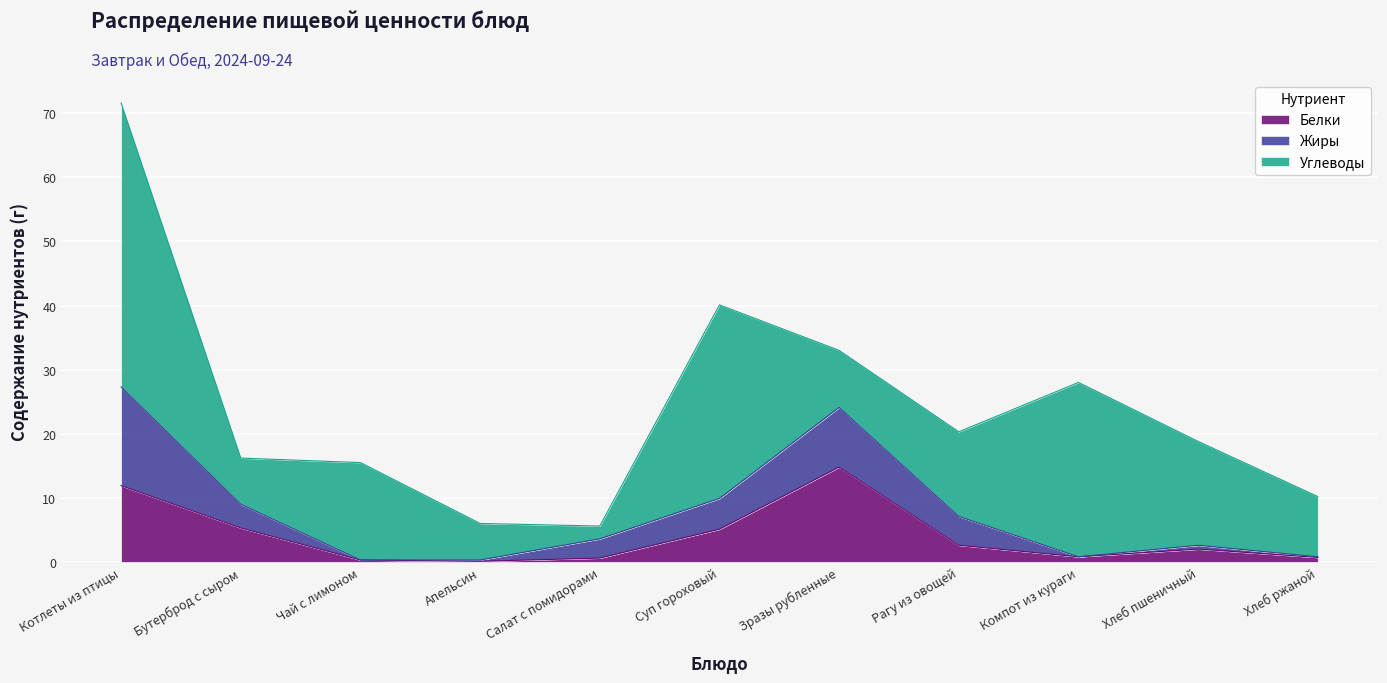

Reading right to left, extract all data points from this chart.

Белки: 0.7	2.0	0.8	2.6	14.8	5.1	0.6	0.1	0.3	5.3	11.9
Жиры: 0.1	0.6	0.0	4.5	9.3	4.8	3.0	0.2	0.0	3.7	15.4
Углеводы: 9.4	16.2	27.2	13.2	8.9	30.2	2.0	5.7	15.2	7.2	44.3